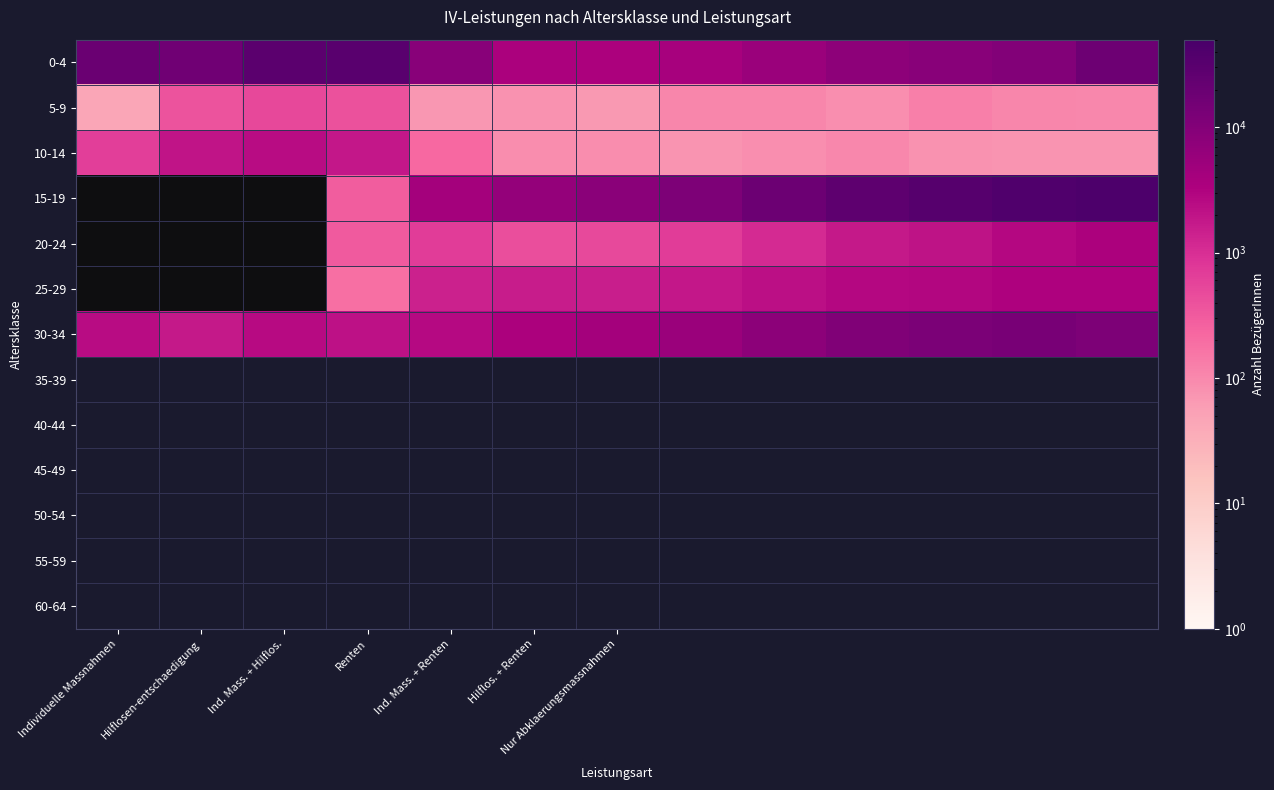

Between 12 and Ind. Mass. + Renten, which is larger?

Ind. Mass. + Renten